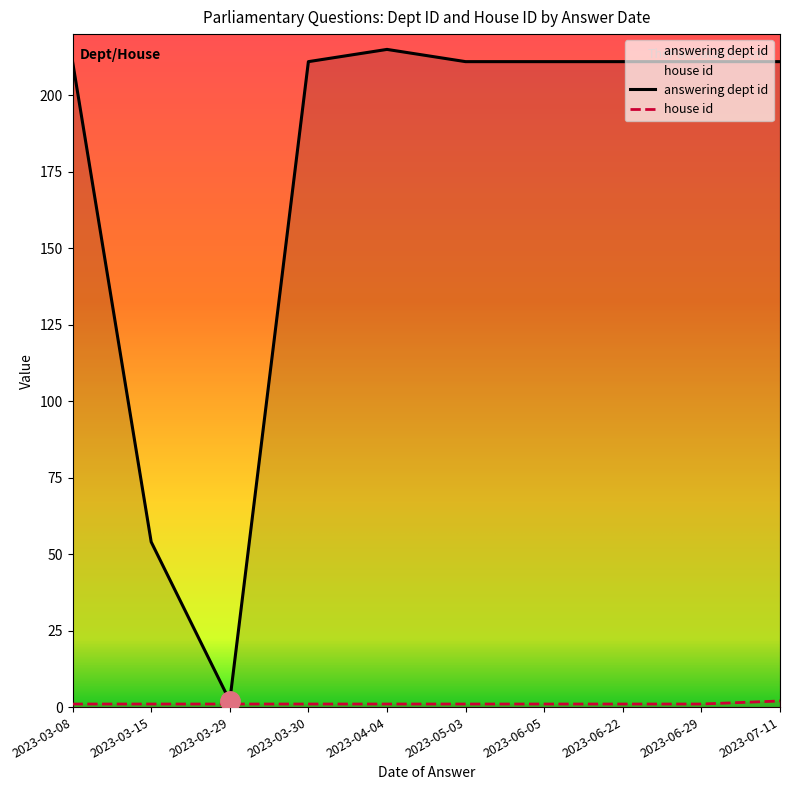

Reading left to right, list all the values displayed in this chart.

answering dept id: 2023-07-11=211	2023-06-29=211	2023-06-22=211	2023-06-05=211	2023-05-03=211	2023-03-29=2	2023-03-30=211	2023-04-04=215	2023-03-15=54	2023-03-08=211
house id: 2023-07-11=2	2023-06-29=1	2023-06-22=1	2023-06-05=1	2023-05-03=1	2023-03-29=1	2023-03-30=1	2023-04-04=1	2023-03-15=1	2023-03-08=1